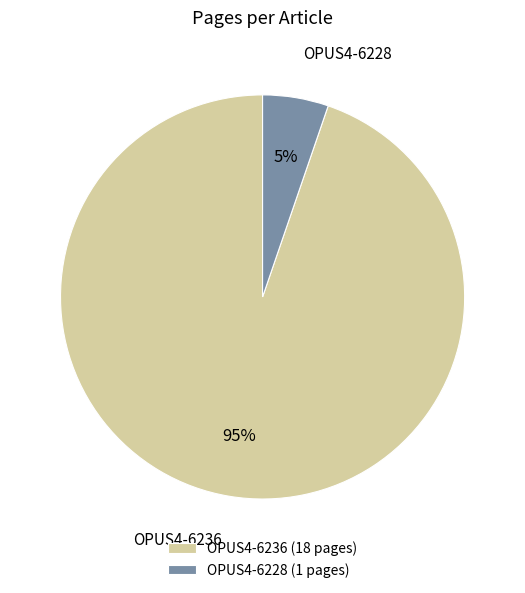

What percentage is the OPUS4-6228 slice, to the nearest percent?

5%